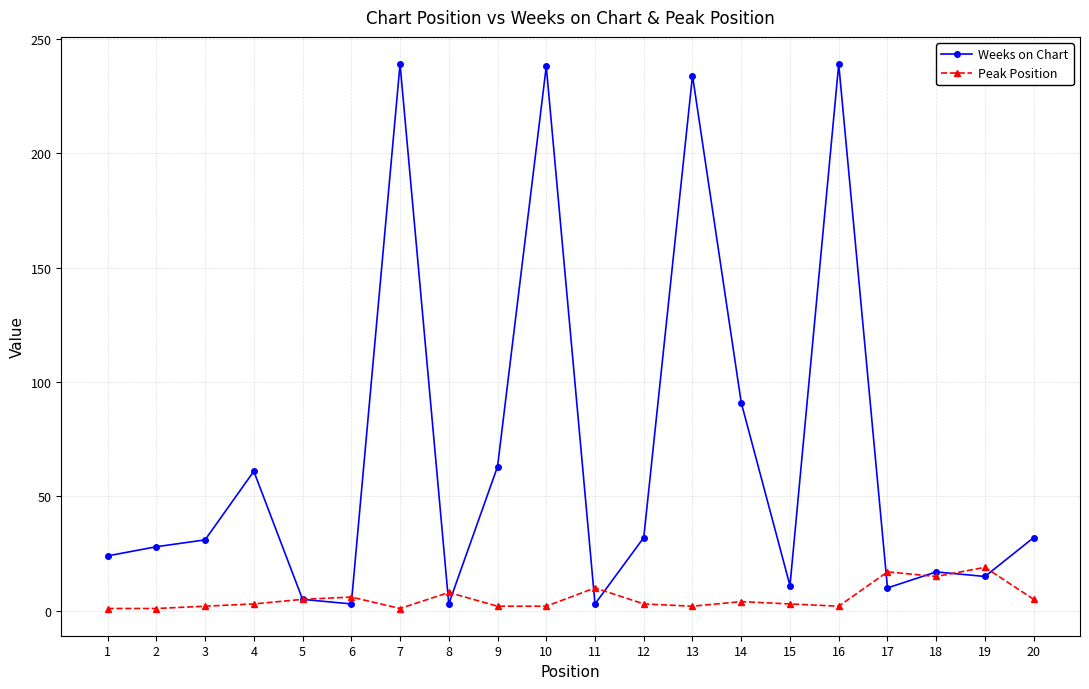

Rank the series by their maximum value, from lowest to highest.

Peak Position, Weeks on Chart